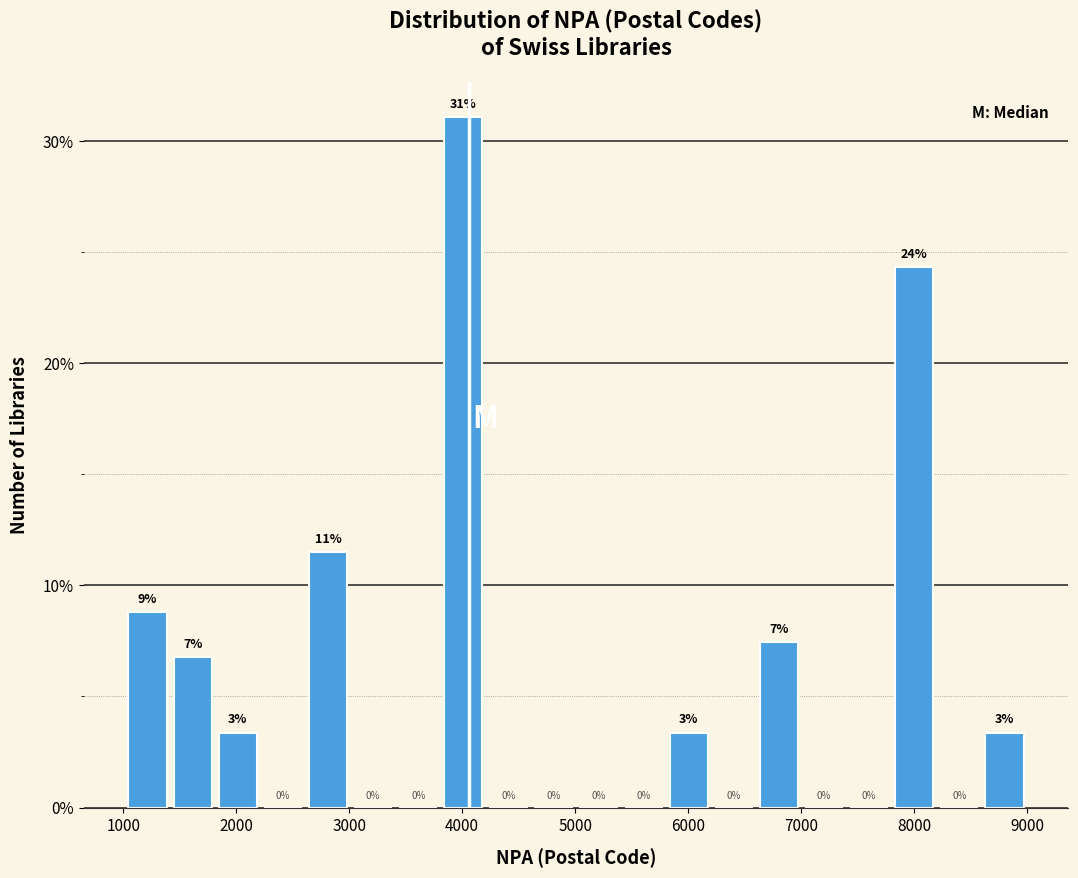

Read against the x-axis, roughly where is the centre of the tallest bar?

4000